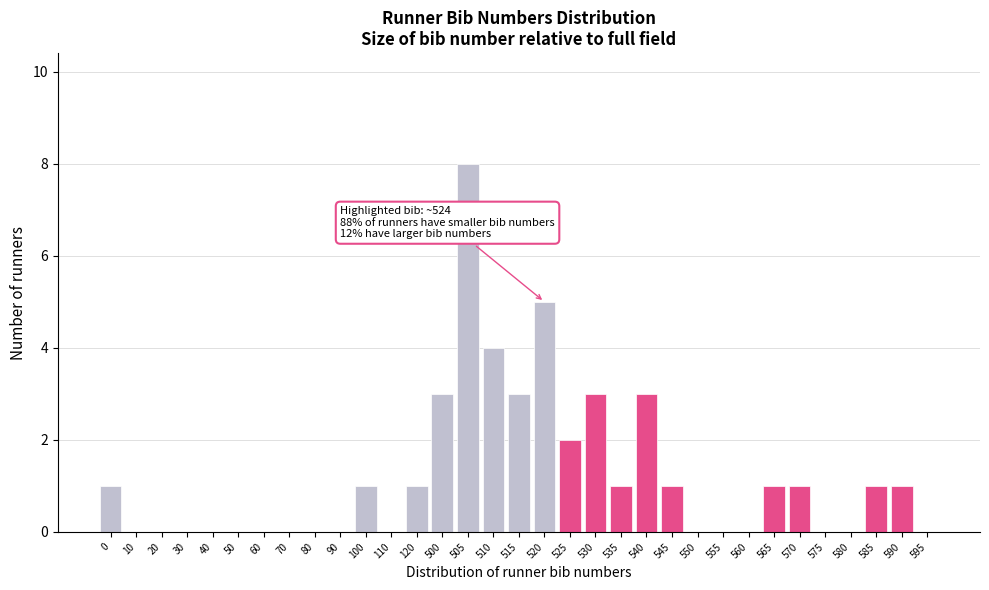

What is the ratio of the value at 565 to the value at 535?

1.0